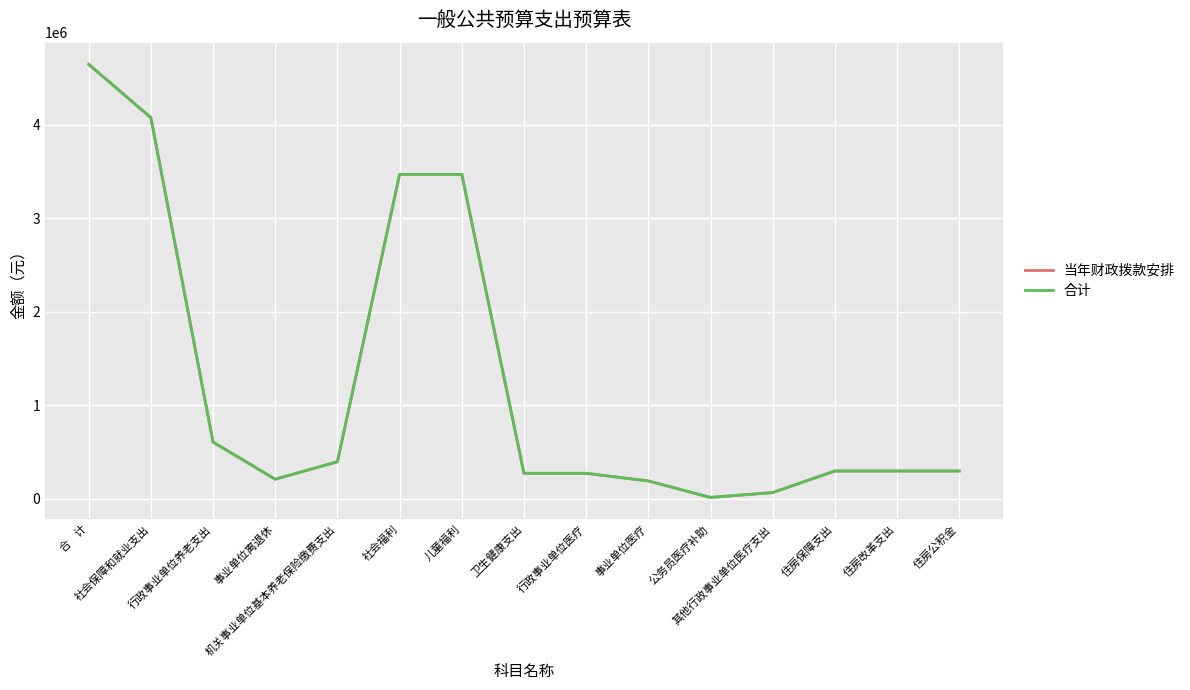

Does the chart display data point markers on the line(s)?

No